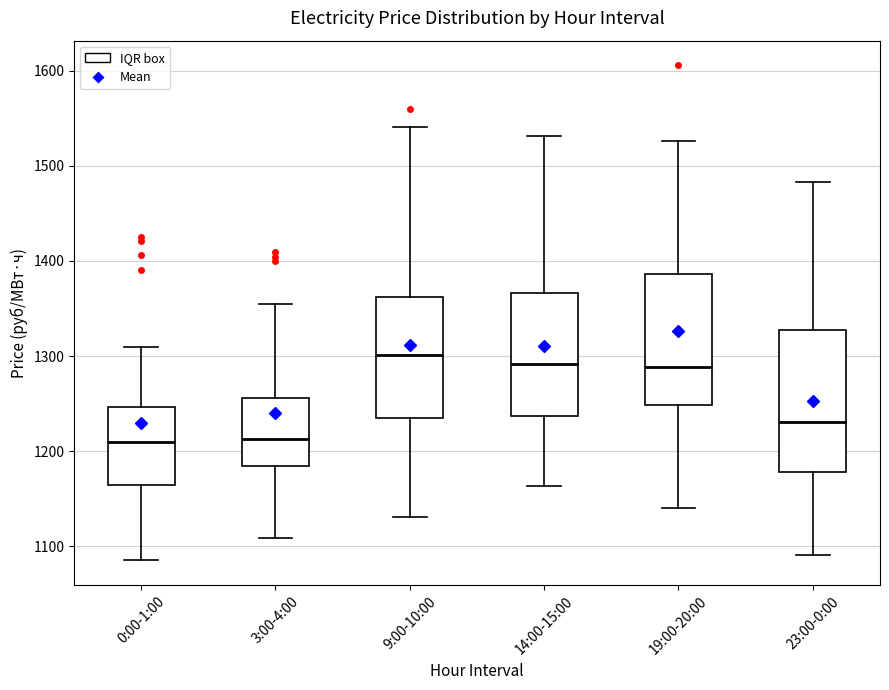

Reading left to right, read every box against the y-axis: the position of its median line, the range the box covers, and the ends of its whiskers. The values are not printed on the chart, so give them approximately, as read against the axis.

0:00-1:00: median 1210, box 1160 to 1250, whiskers 1090 to 1310
3:00-4:00: median 1210, box 1180 to 1260, whiskers 1110 to 1360
9:00-10:00: median 1300, box 1240 to 1360, whiskers 1130 to 1540
14:00-15:00: median 1290, box 1240 to 1370, whiskers 1160 to 1530
19:00-20:00: median 1290, box 1250 to 1390, whiskers 1140 to 1530
23:00-0:00: median 1230, box 1180 to 1330, whiskers 1090 to 1480